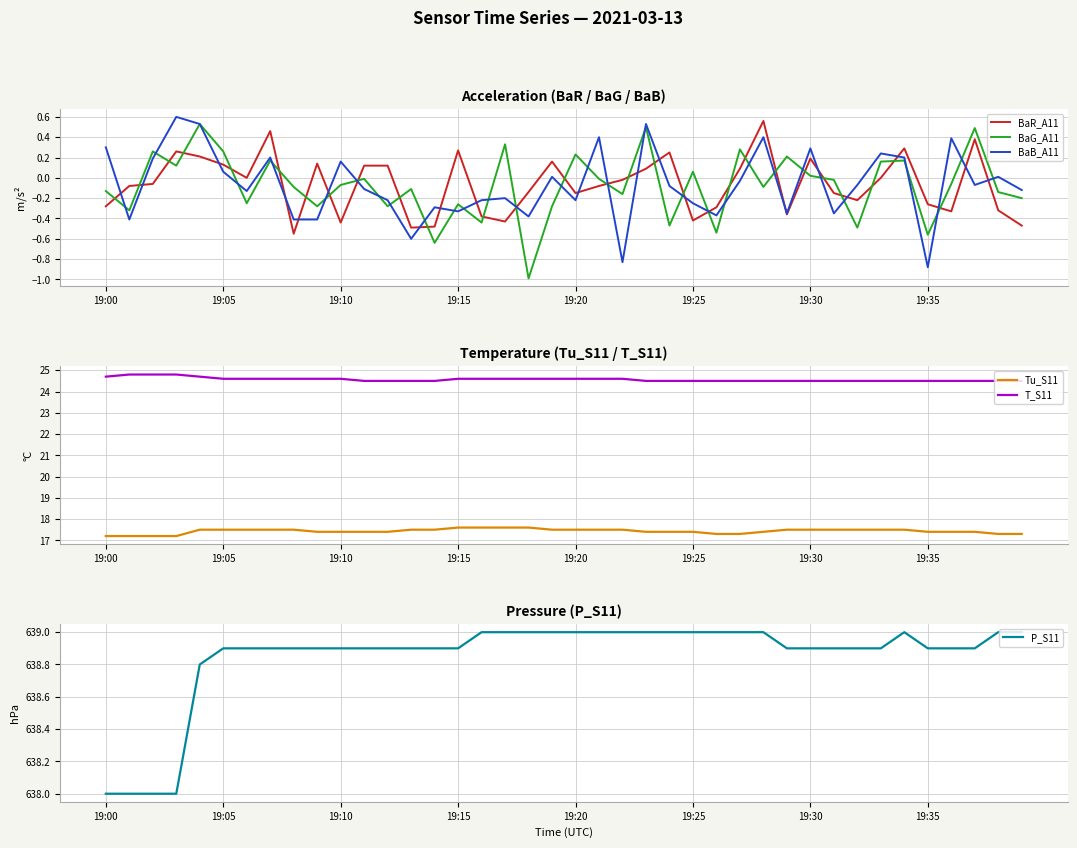

How many intersections are there between BaG_A11 and BaR_A11?

28